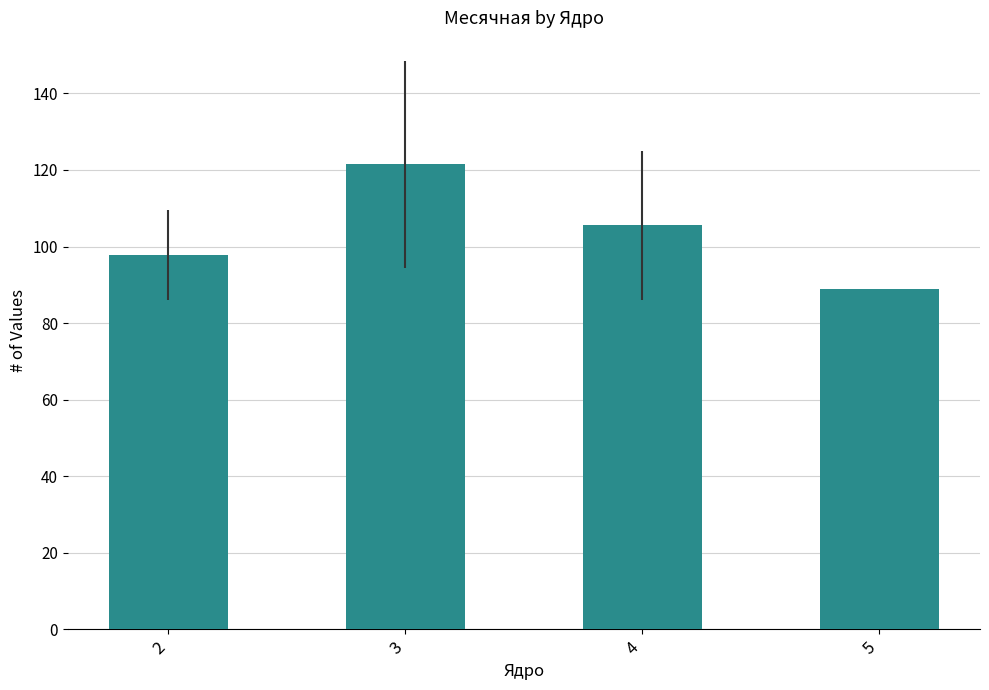

What is the change in value from 2 to 5?

-8.8